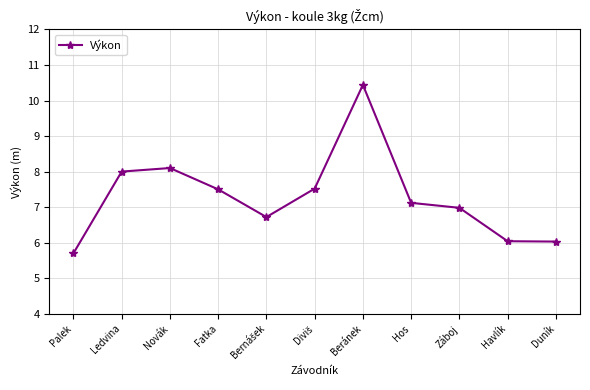

What is the sum of the values at Havlík and Novák?

14.1